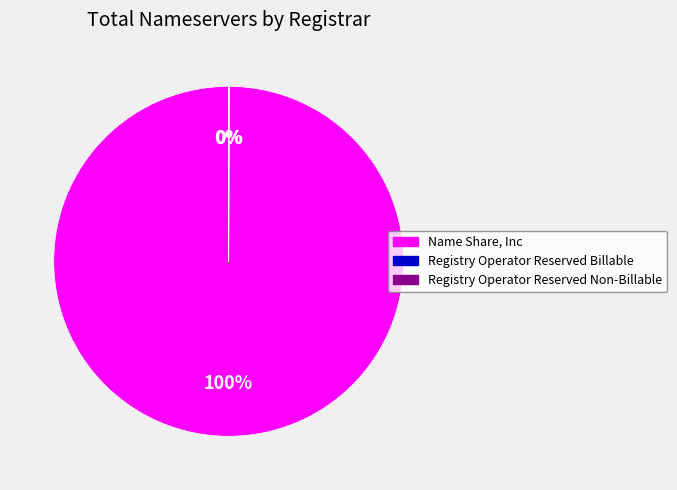

Which slice is the largest?

Name Share, Inc